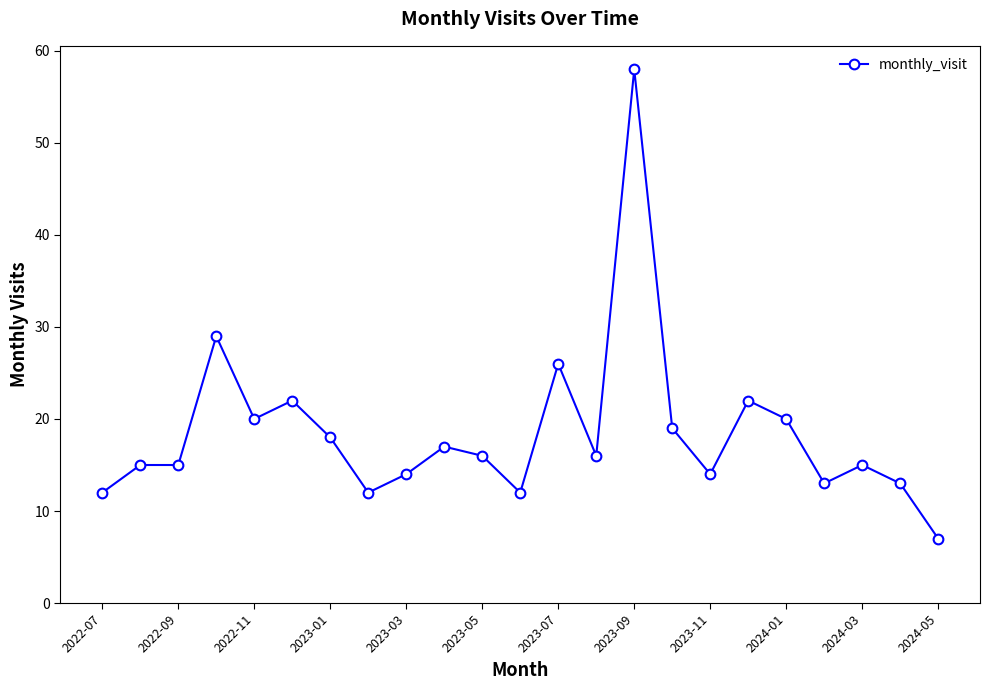

What is the average value?

18